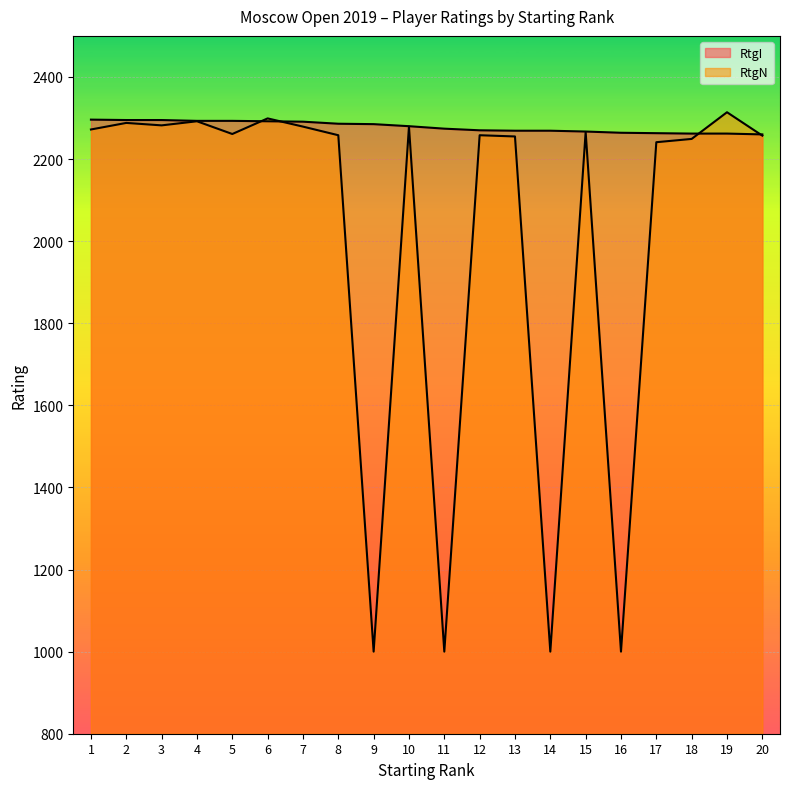

How many lines are shown in the chart?

2